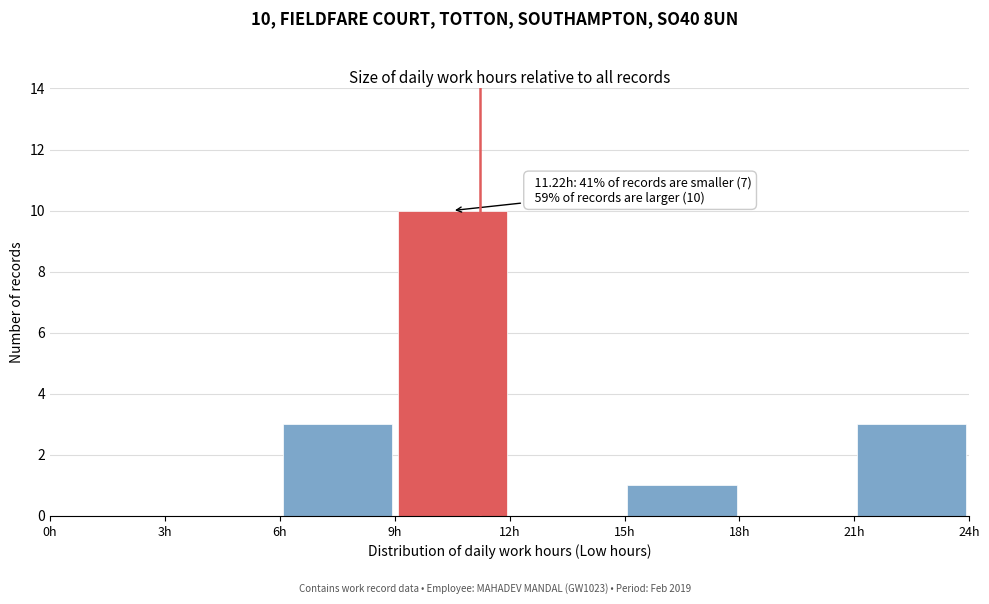

Over which range of the x-axis is the bar tallest?

9 to 12